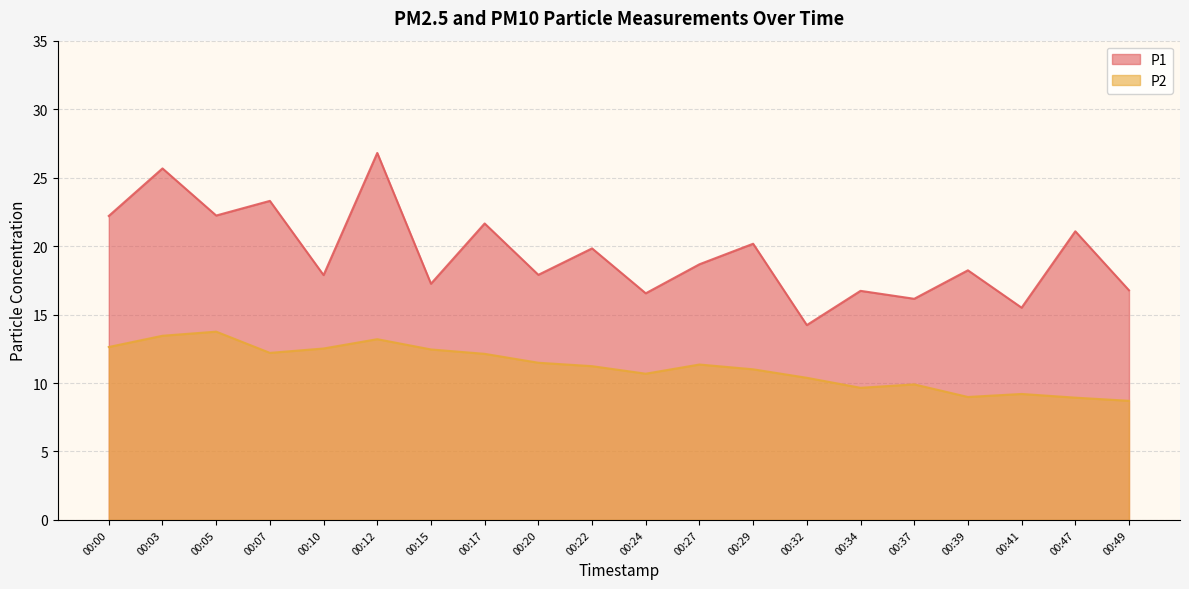

What is the difference between the highest and lowest values at 00:07?

11.1